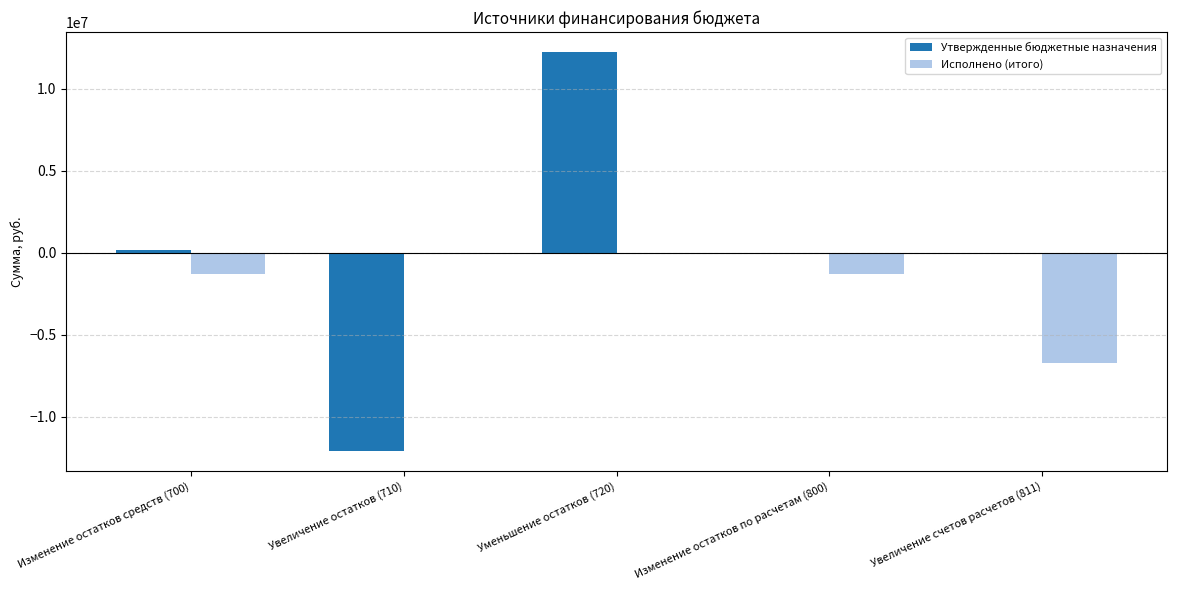

What is the greatest value displayed?

12250390.3